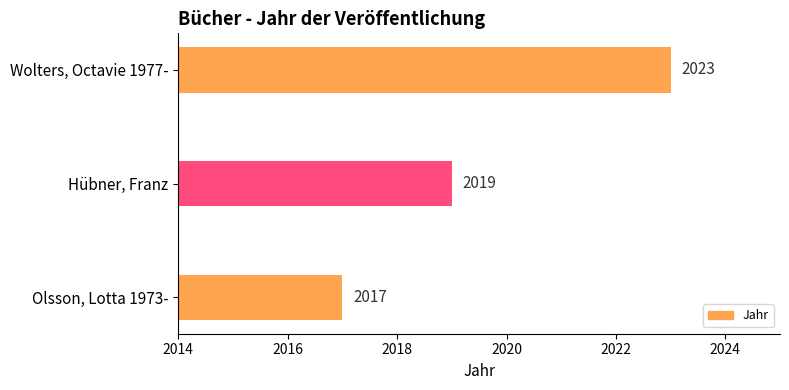

At which label is the value closest to 2020?

Hübner, Franz